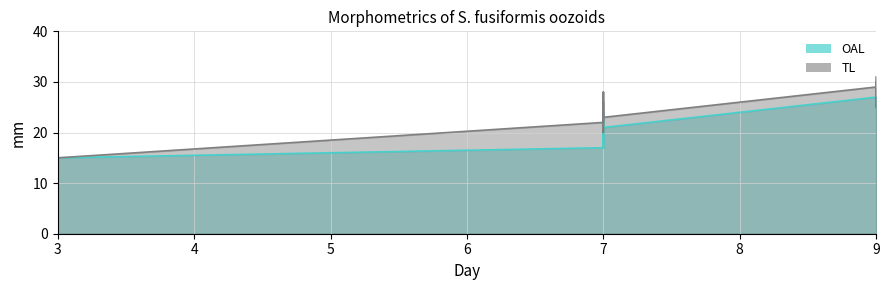

True or false: OAL and TL intersect in this chart.

False